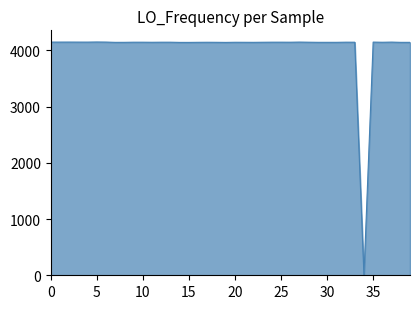

What is the maximum value shown in the chart?

4150.7